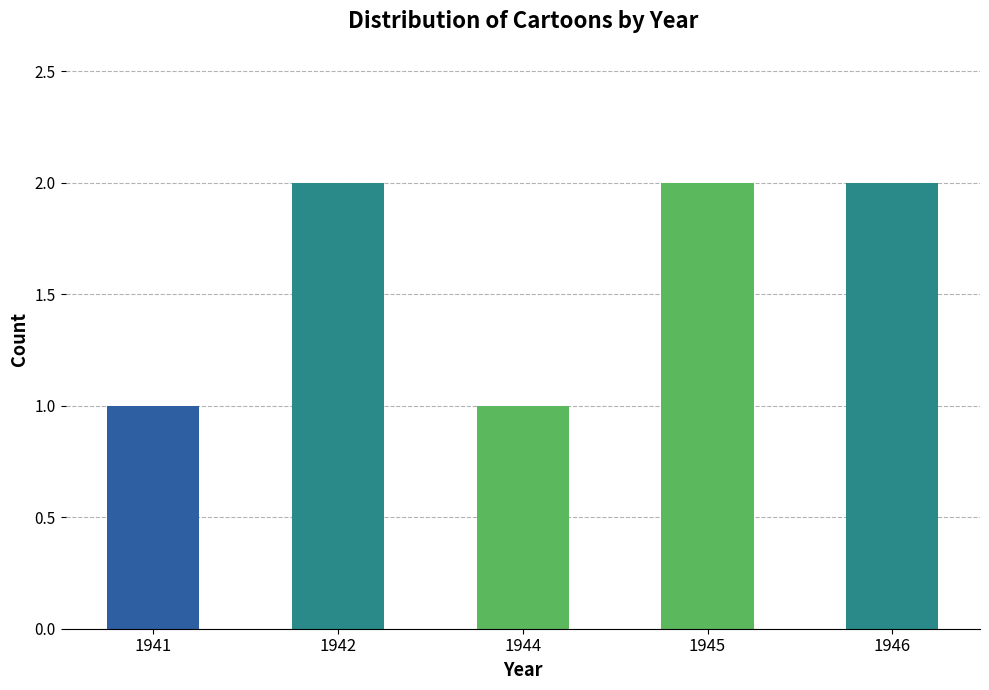

What is the difference between the second highest and second lowest values?

1